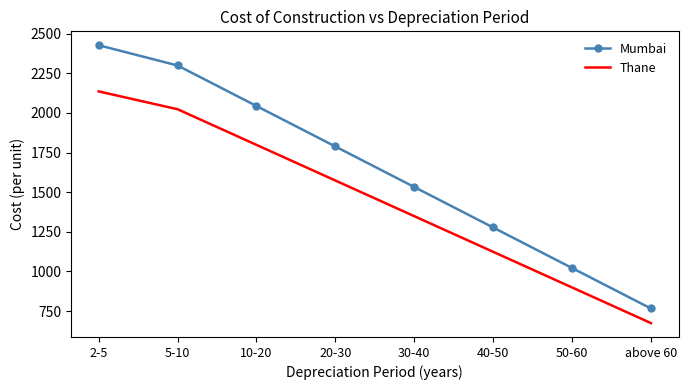

At which category does the chart reach its peak across all series?

2-5